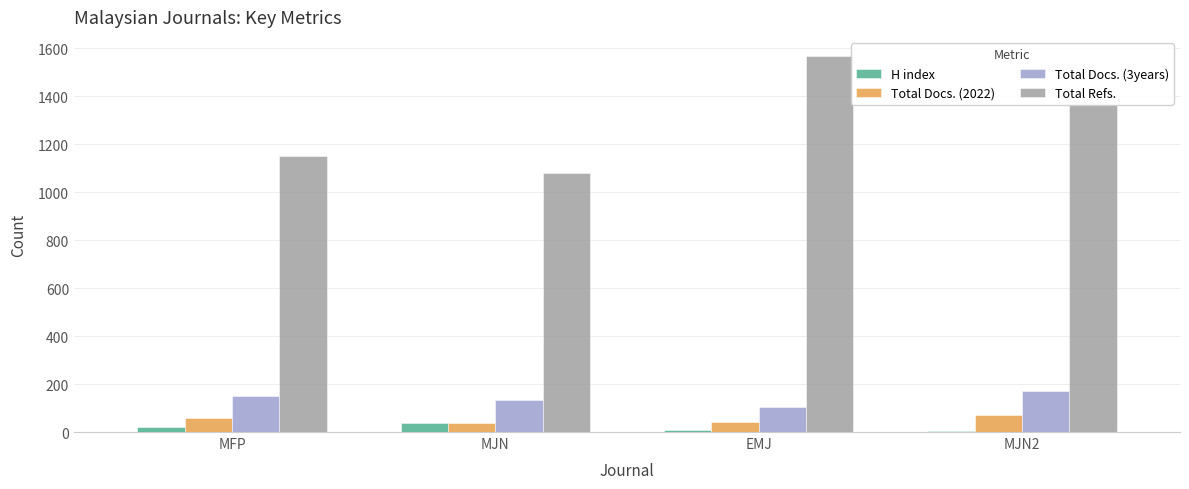

Between MJN and EMJ, which series saw the biggest shift?

Total Refs.